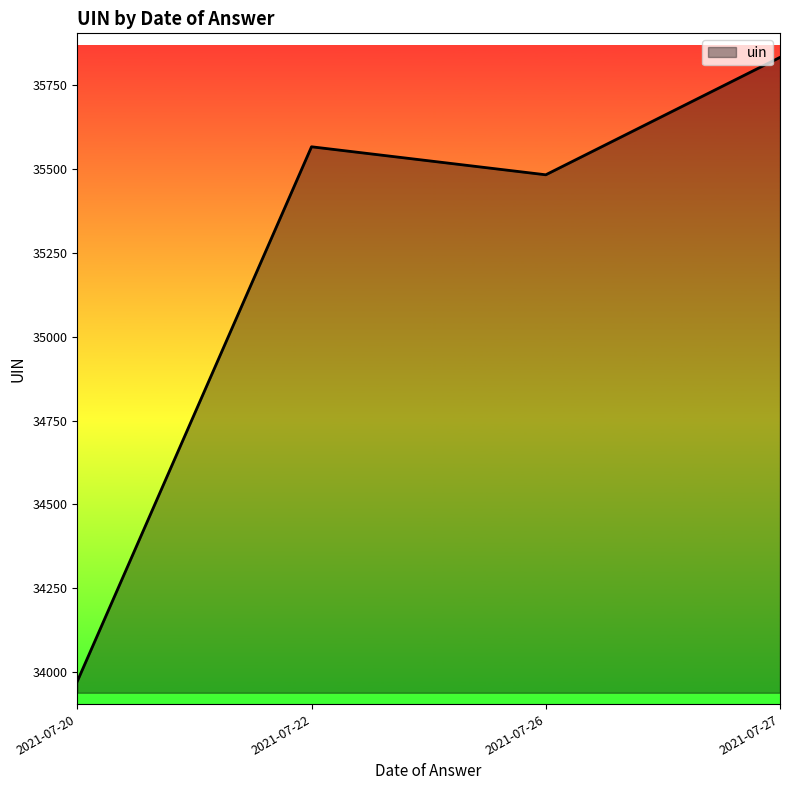

The chart shows a value of 13933 at 2021-07-20. True or false?

False